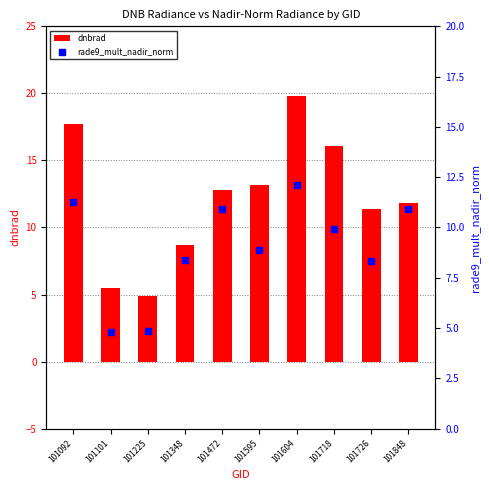

What are all the series names shown in the legend?

dnbrad, rade9_mult_nadir_norm